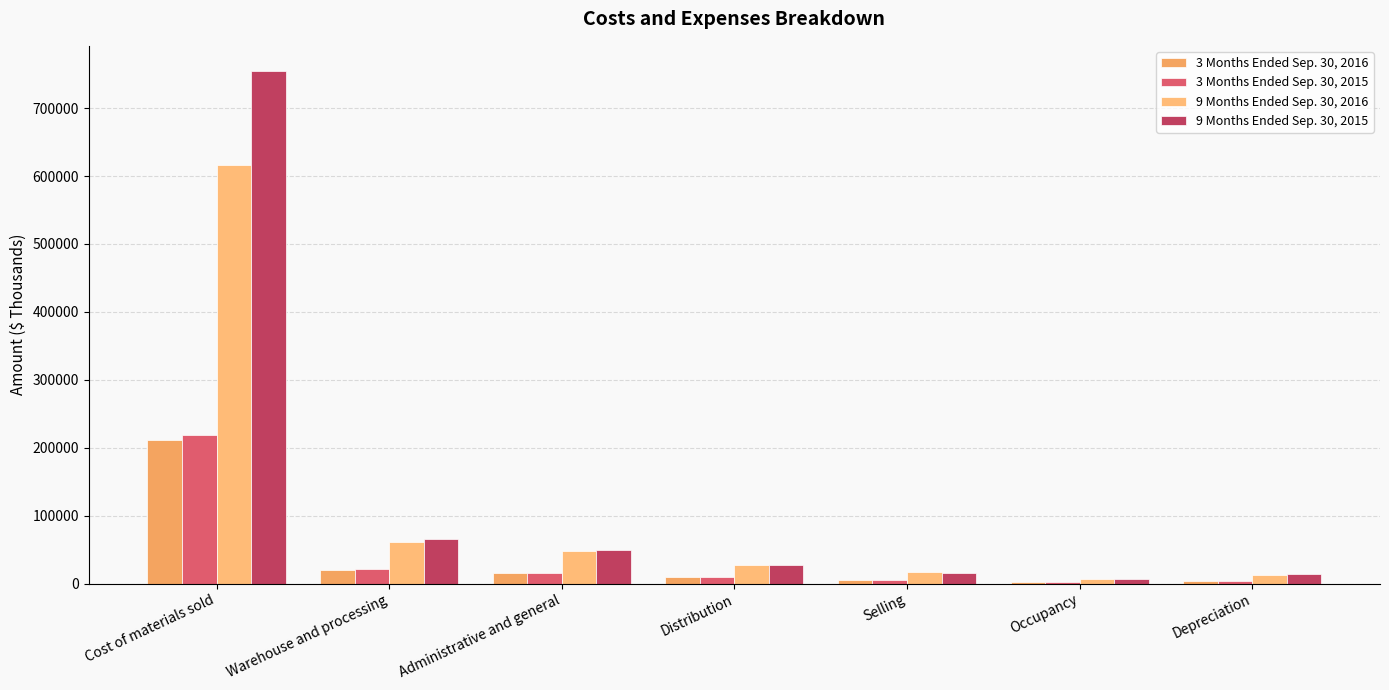

How many groups of bars are there?

7